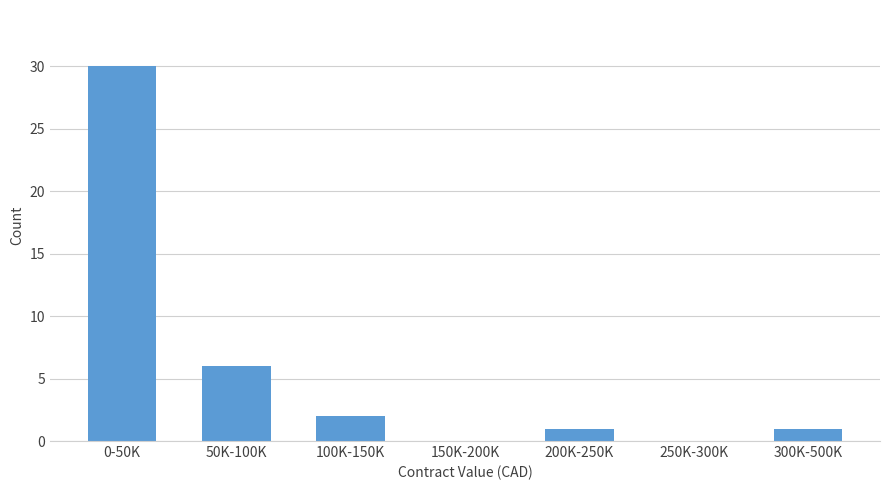

Reading right to left, extract all data points from this chart.

300K-500K=1	250K-300K=0	200K-250K=1	150K-200K=0	100K-150K=2	50K-100K=6	0-50K=30